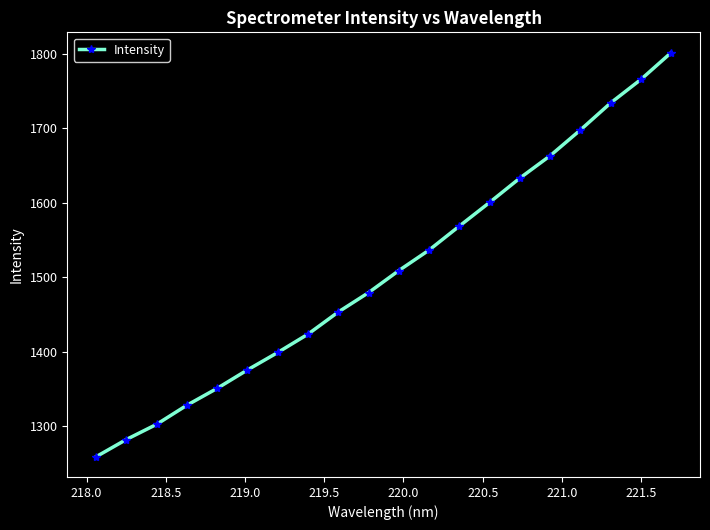

What is the minimum value shown in the chart?

1258.5